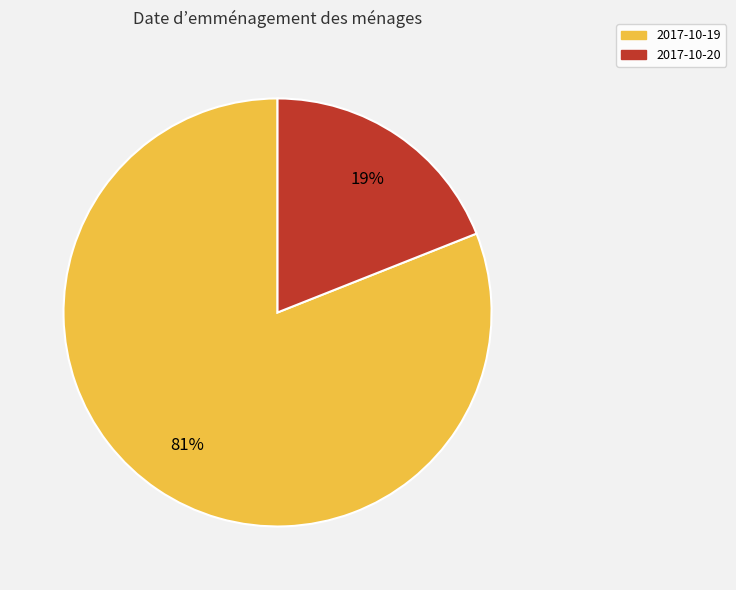

Combined, do 2017-10-19 and 2017-10-20 account for over 50%?

Yes